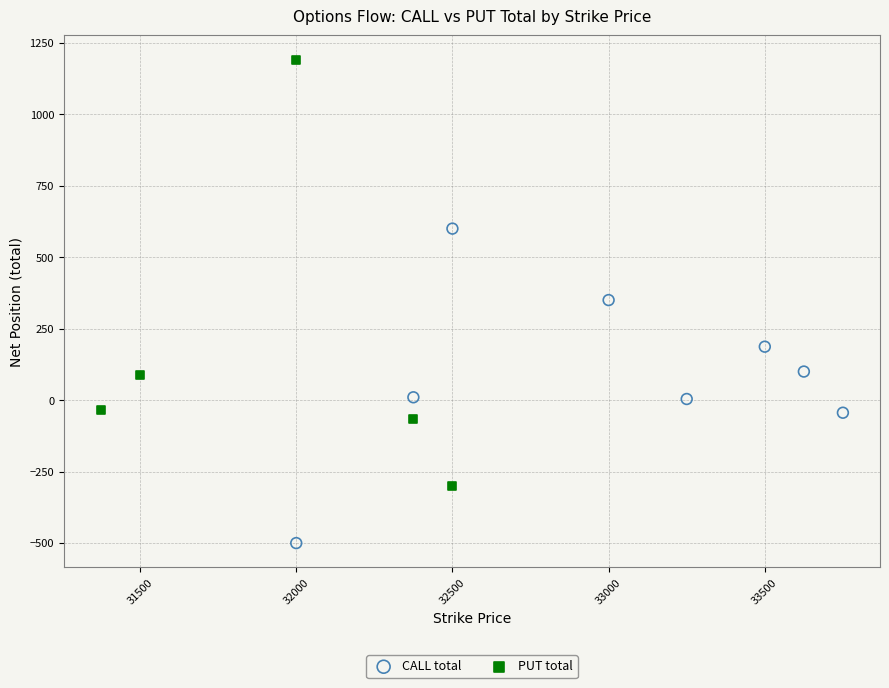

Which series reaches the minimum Y coordinate?

CALL total